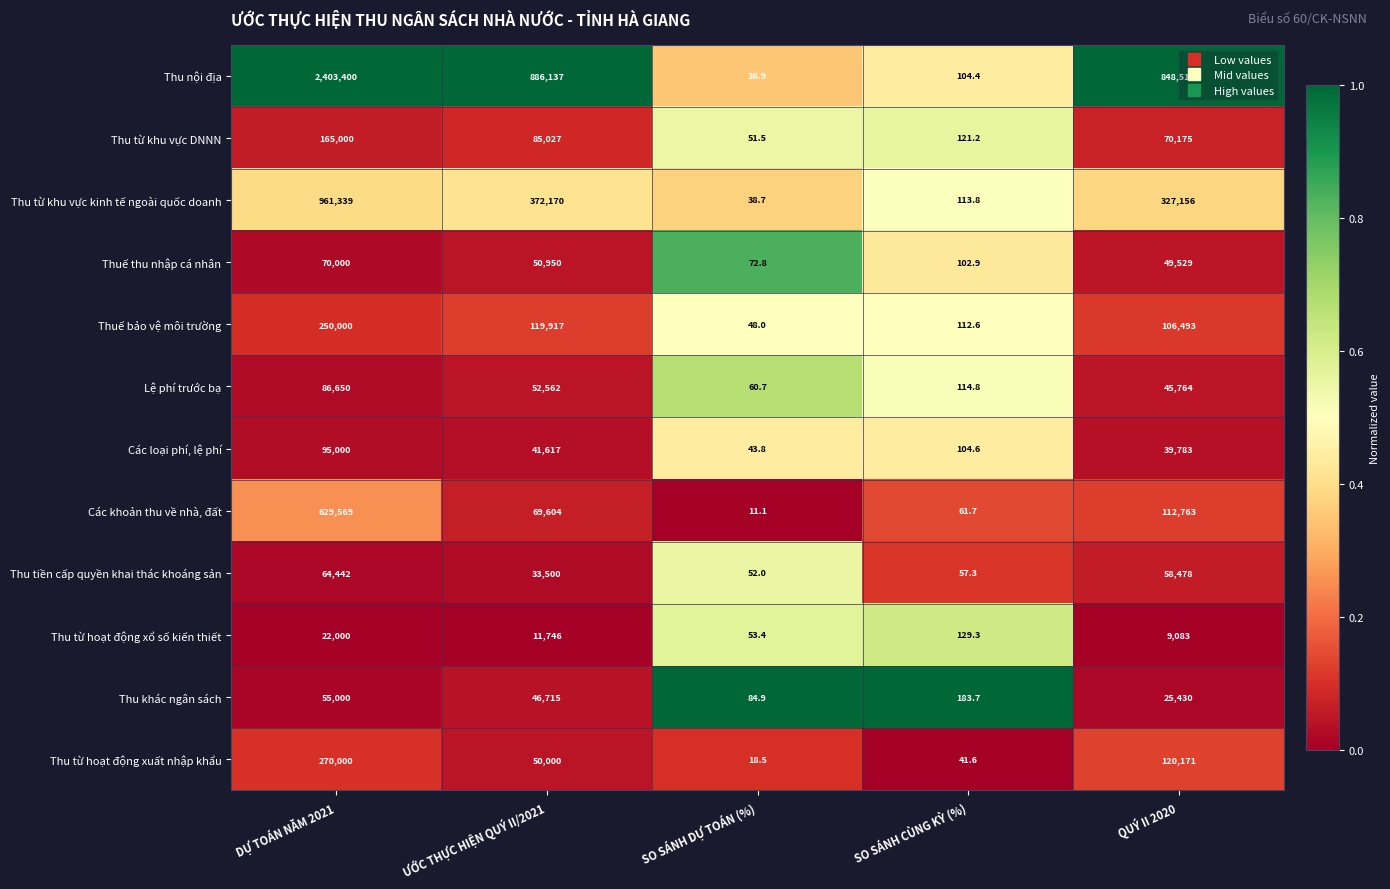

What is the difference between the maximum and minimum values in the Các loại phí, lệ phí series?

94956.2